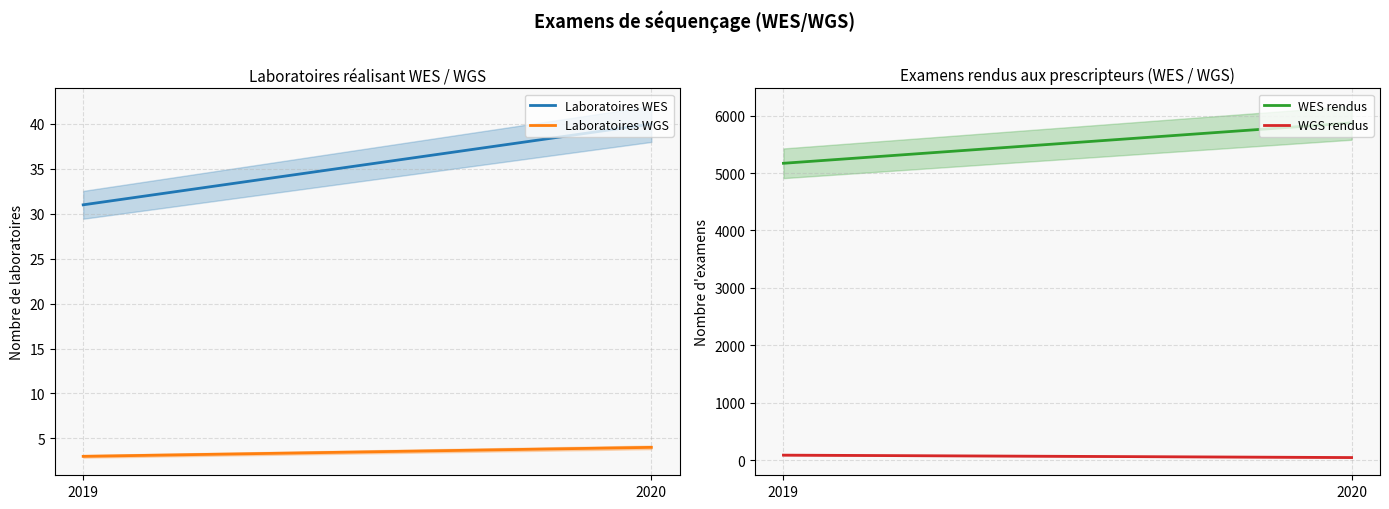

Does the chart have visible grid lines?

Yes